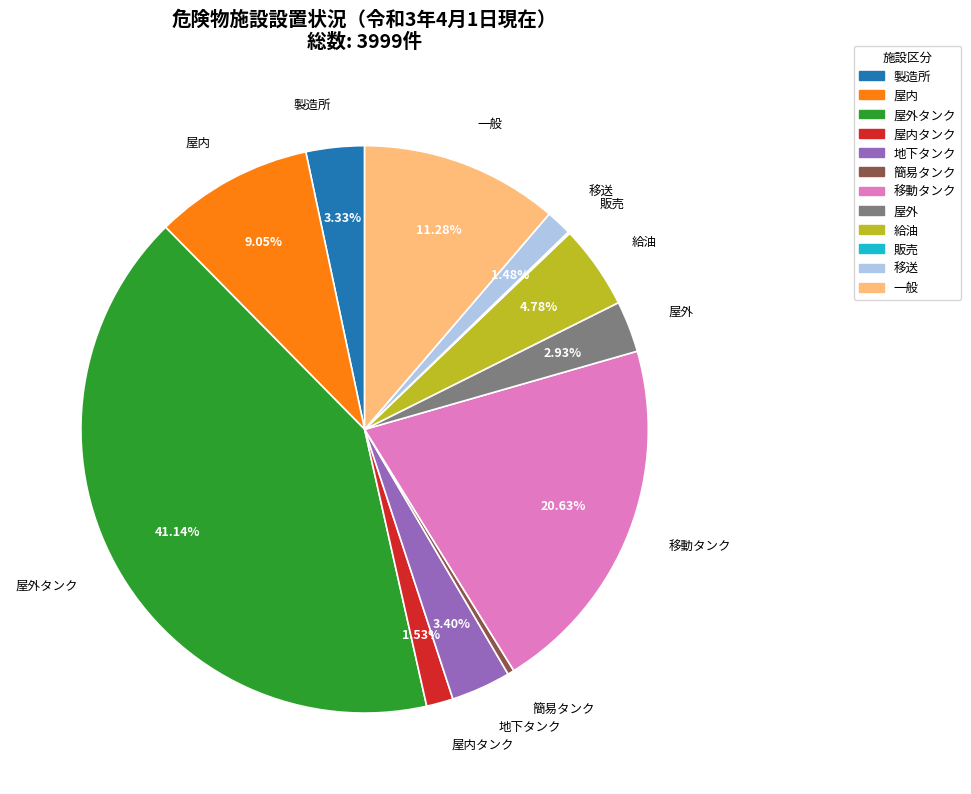

True or false: 一般 accounts for 11% of the total.

True